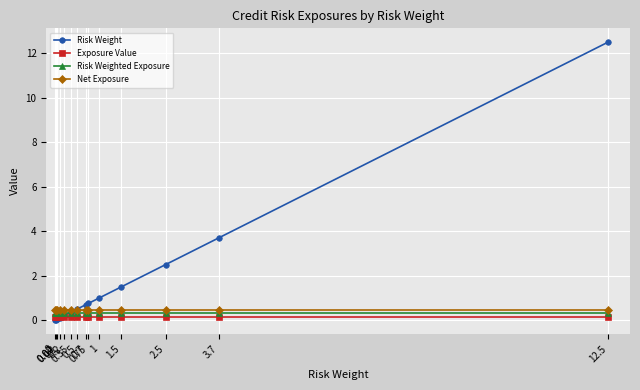

True or false: Net Exposure and Risk Weighted Exposure intersect in this chart.

False